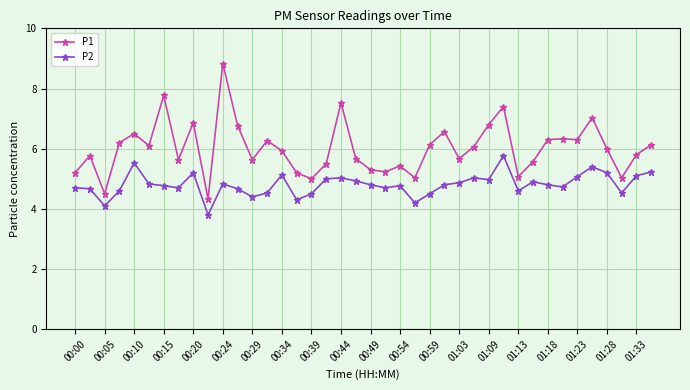

Which series has the widest spread of values?

P1